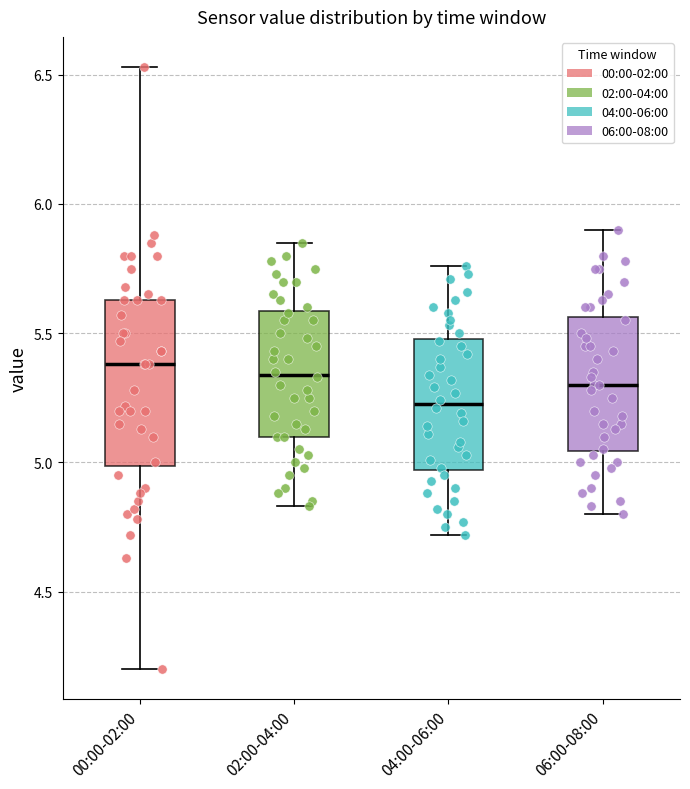

Reading left to right, read every box against the y-axis: the position of its median line, the range the box covers, and the ends of its whiskers. The values are not printed on the chart, so give them approximately, as read against the axis.

00:00-02:00: median 5.40, box 5.00 to 5.65, whiskers 4.20 to 6.55
02:00-04:00: median 5.35, box 5.10 to 5.60, whiskers 4.85 to 5.85
04:00-06:00: median 5.25, box 4.95 to 5.50, whiskers 4.70 to 5.75
06:00-08:00: median 5.30, box 5.05 to 5.55, whiskers 4.80 to 5.90